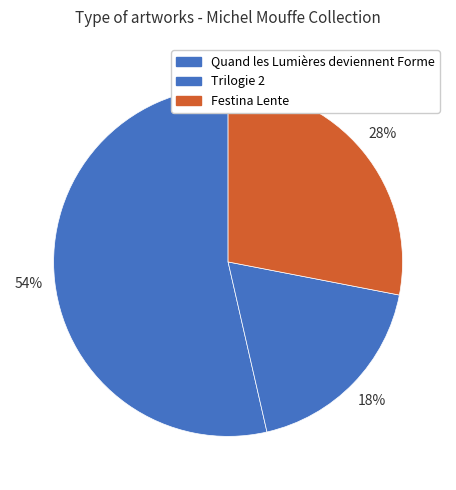

Rank the categories by value from lowest to highest.

Trilogie 2, Festina Lente, Quand les Lumières deviennent Forme